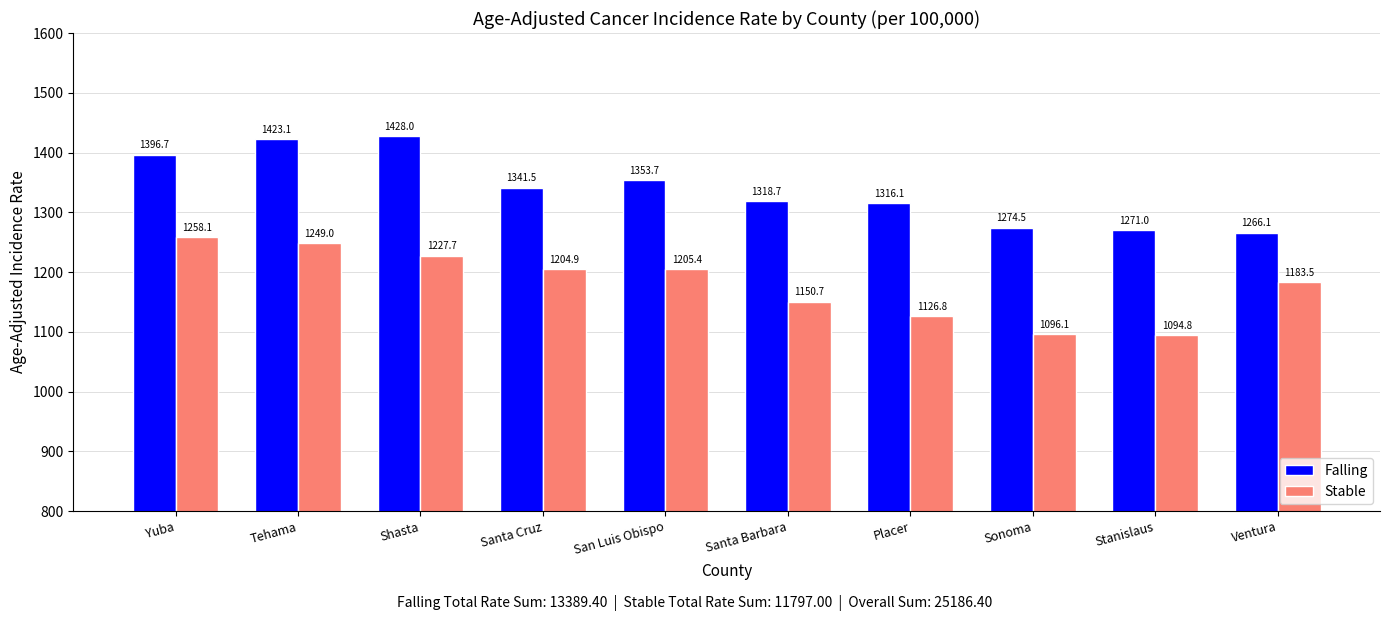

The Stable series shows 621.2 at Santa Barbara. True or false?

False